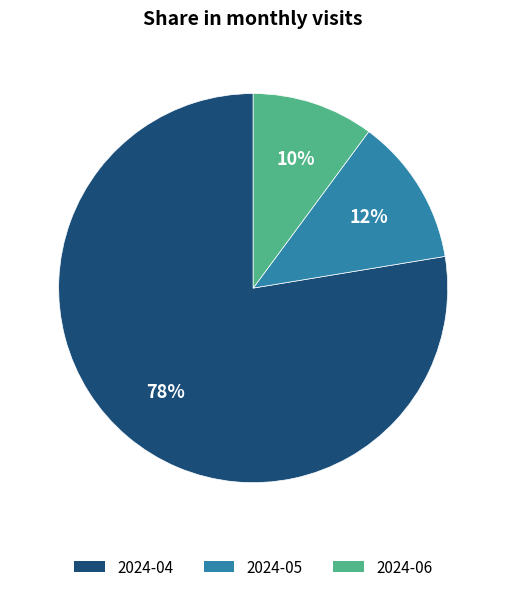

To the nearest percent, what is the combined percentage of 2024-05 and 2024-04?

90%